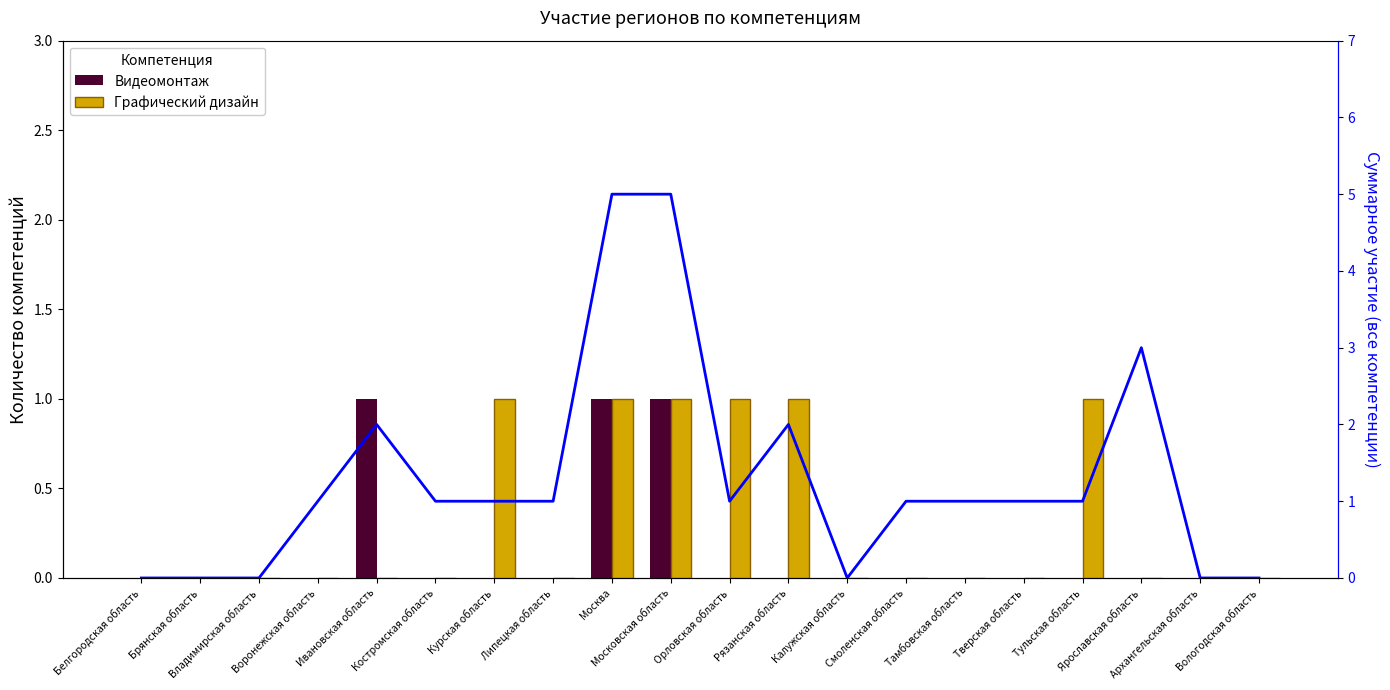

Are the bars horizontal?

No